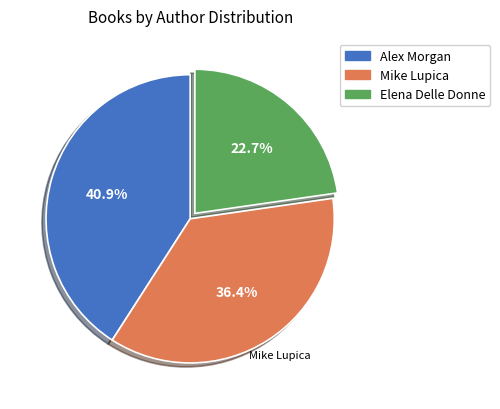

How many slices are in this pie chart?

3